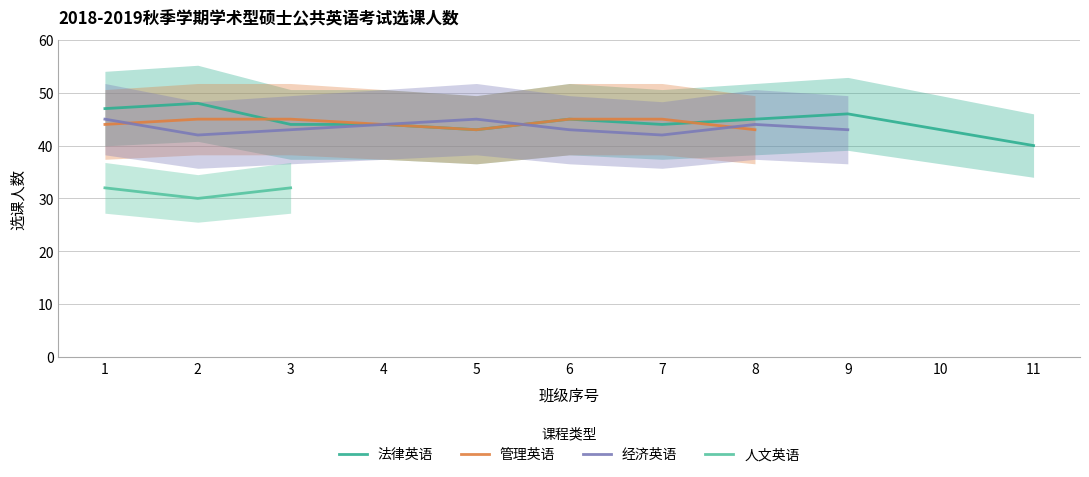

Read the 法律英语 value at 6.

45